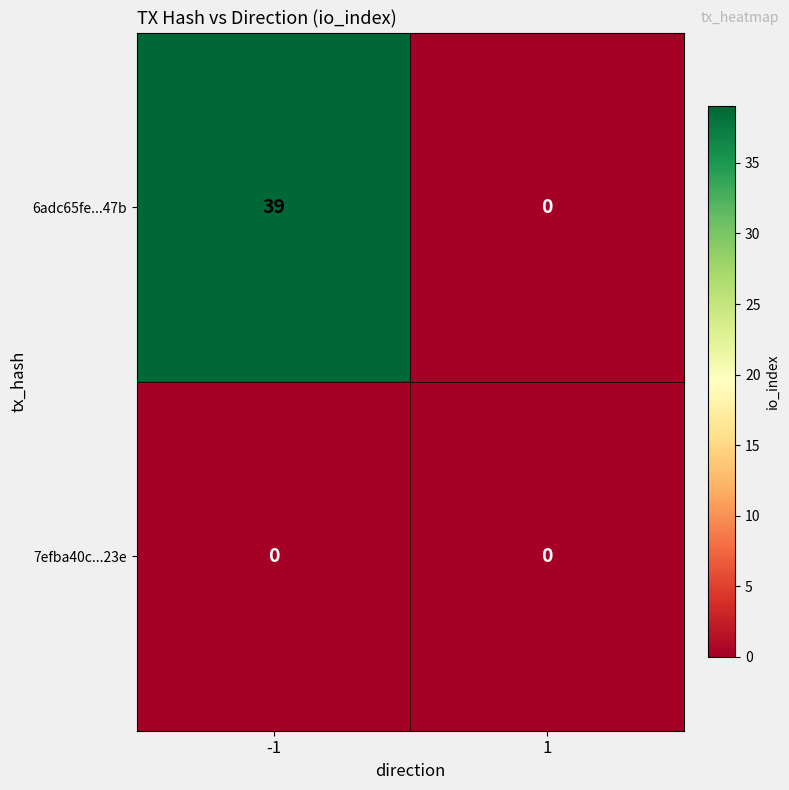

What is the maximum value for 6adc65fe...47b?

39